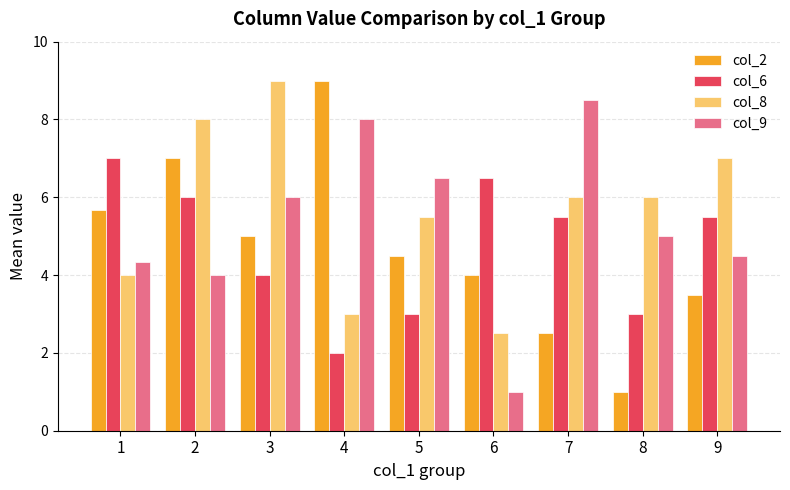

What is the difference between the maximum and minimum values in the col_6 series?

5.0